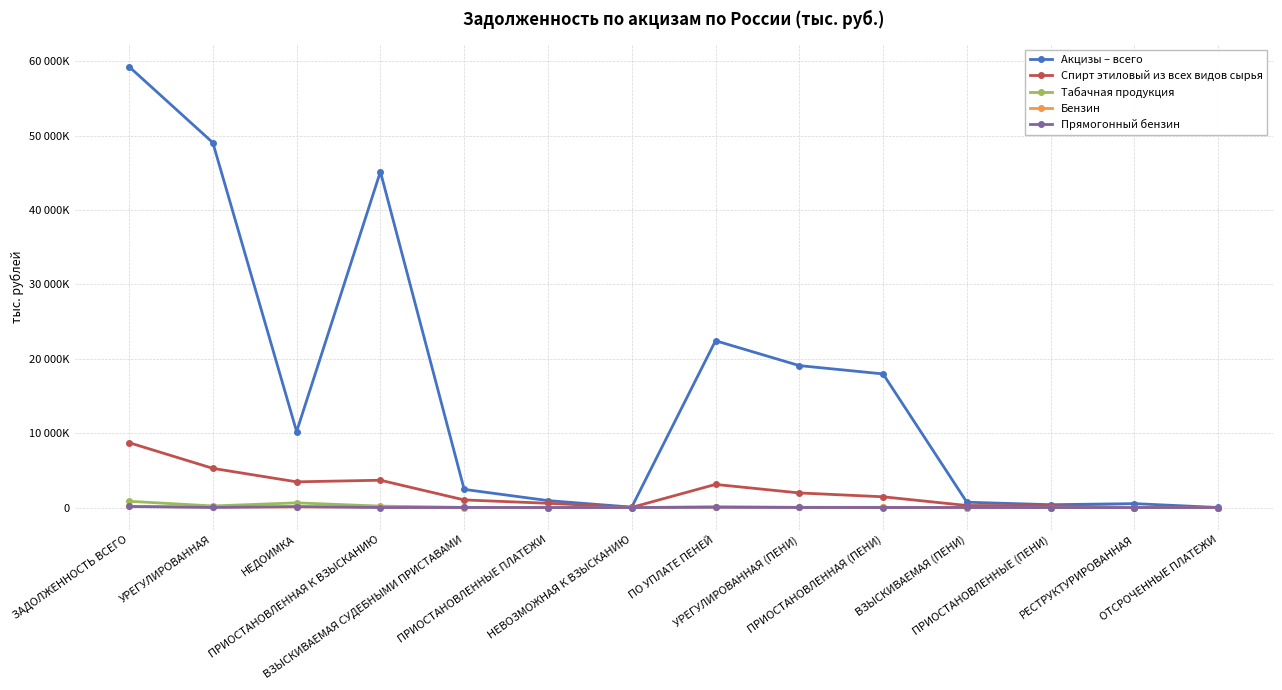

What are all the series names shown in the legend?

Акцизы – всего, Спирт этиловый из всех видов сырья, Табачная продукция, Бензин, Прямогонный бензин